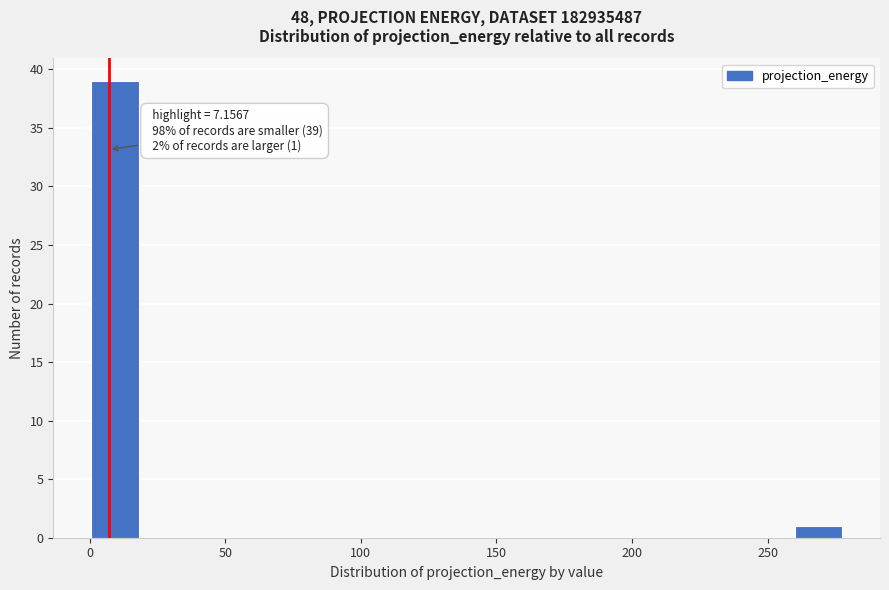

Around what value on the x-axis is the tallest bar? Give the approximate position of its centre, as read against the axis.

10